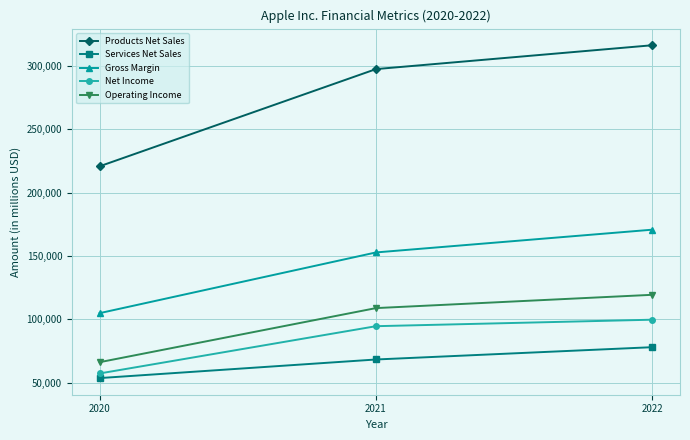

List the series in order of their peak value, lowest first.

Services Net Sales, Net Income, Operating Income, Gross Margin, Products Net Sales